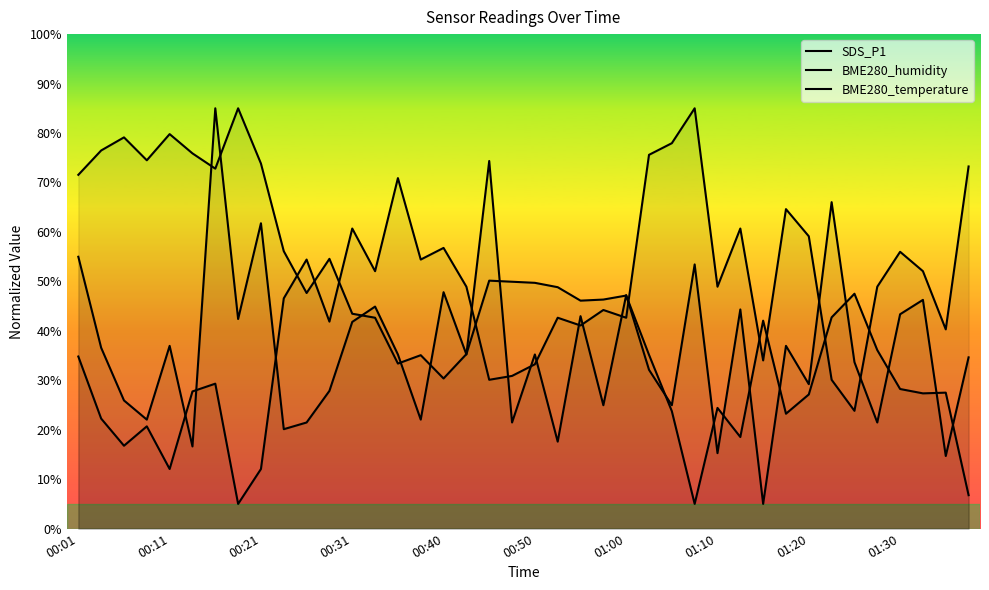

Reading left to right, transcribe all the data shown in this chart.

SDS_P1: 55.0	36.6	25.9	22.0	37.0	16.6	85.0	42.4	61.8	20.1	21.5	27.9	41.8	44.9	35.2	22.0	47.8	35.2	74.3	21.5	35.2	17.6	43.0	25.0	47.2	32.1	25.0	53.4	15.3	44.3	5.0	37.0	29.2	66.0	33.7	21.5	43.4	46.3	14.7	34.6
BME280_humidity: 71.5	76.5	79.1	74.5	79.8	75.9	72.8	85.0	73.8	56.1	47.6	54.6	43.5	42.6	33.4	35.1	30.4	35.3	50.1	49.9	49.7	48.8	46.1	46.3	47.1	35.1	23.7	5.0	24.4	18.5	42.1	23.2	27.1	42.7	47.5	36.1	28.2	27.4	27.5	6.8
BME280_temperature: 34.8	22.3	16.8	20.7	12.1	27.7	29.3	5.0	12.1	46.6	54.4	41.9	60.7	52.1	70.9	54.4	56.8	48.9	30.1	30.9	33.2	42.6	41.1	44.2	42.6	75.6	77.9	85.0	48.9	60.7	34.0	64.6	59.1	30.1	23.8	48.9	56.0	52.1	40.3	73.2